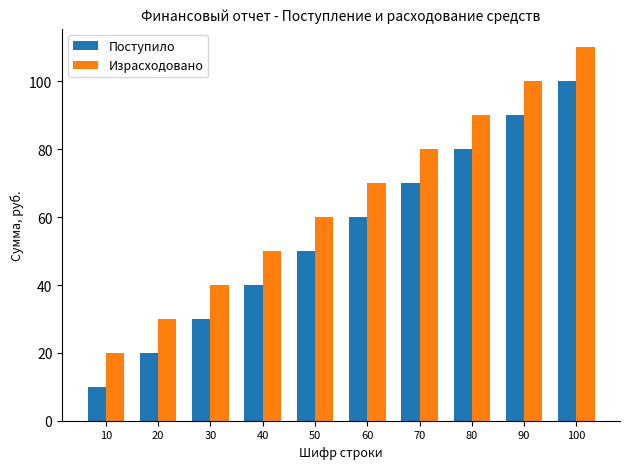

Reading left to right, what are all the values shown in this chart?

Поступило: 10	20	30	40	50	60	70	80	90	100
Израсходовано: 20	30	40	50	60	70	80	90	100	110